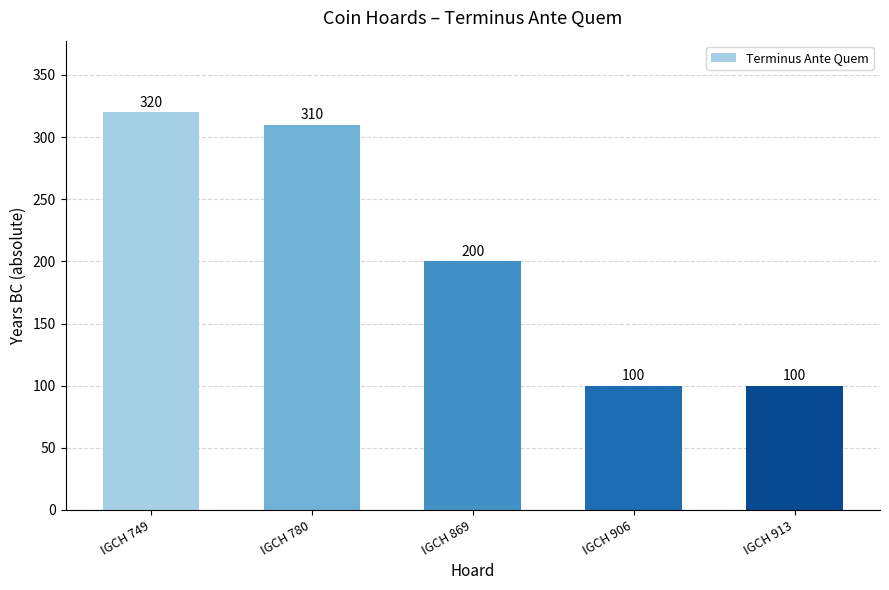

Is it true that the value at IGCH 780 is 310?

True